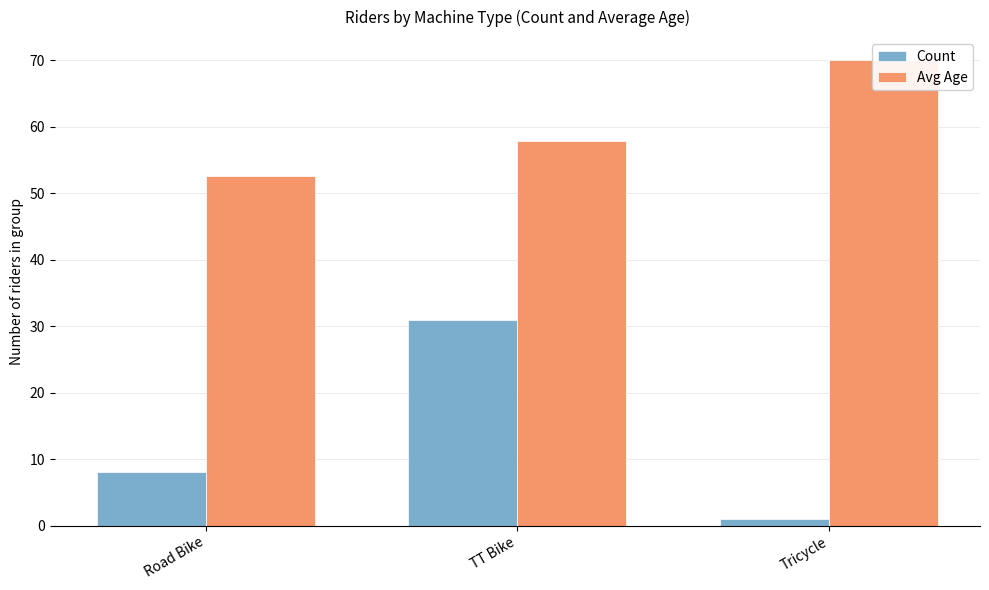

Is it true that Avg Age equals 92.4 at Road Bike?

False